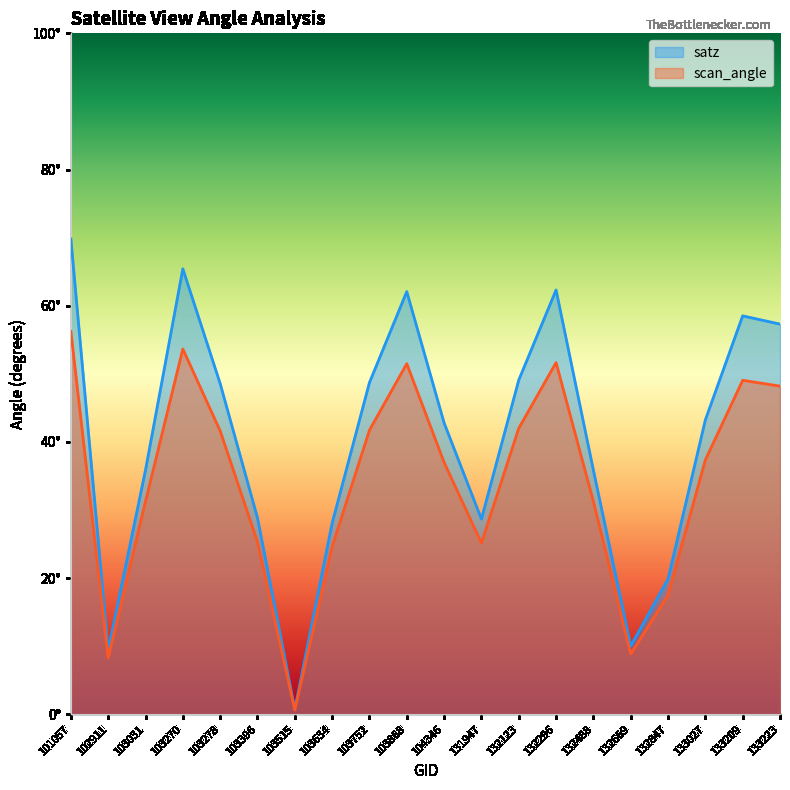

Rank the series by their average value, from highest to lowest.

satz, scan_angle